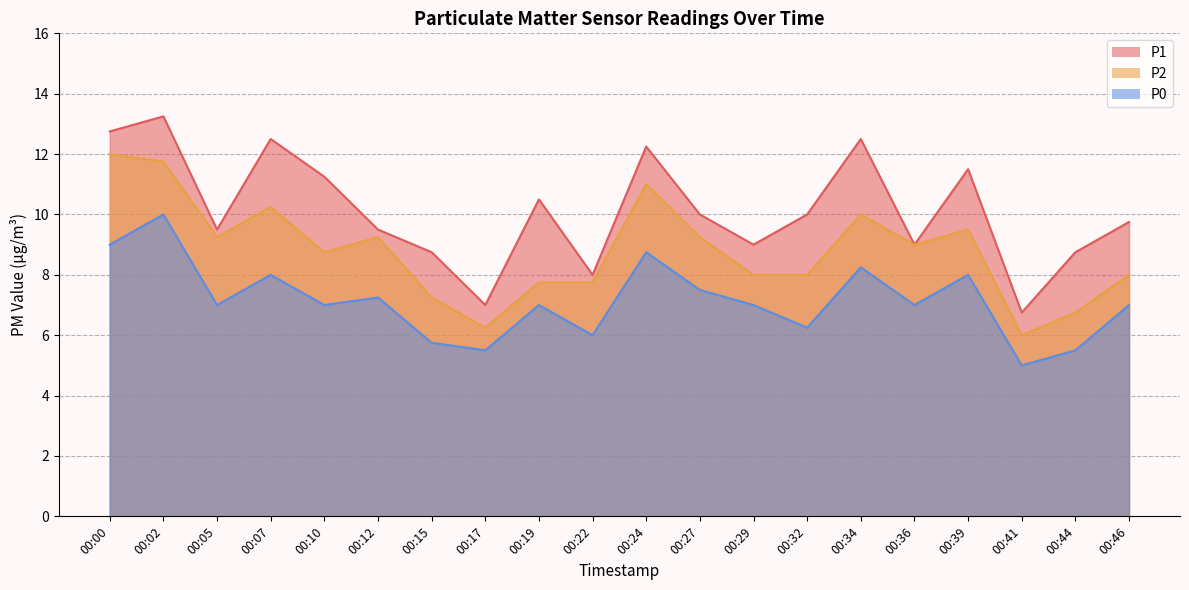

True or false: P2 and P1 intersect in this chart.

False